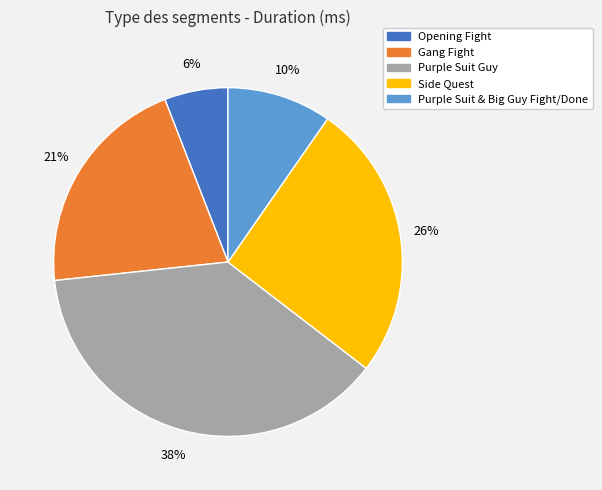

Combined, do Gang Fight and Purple Suit Guy account for over 50%?

Yes